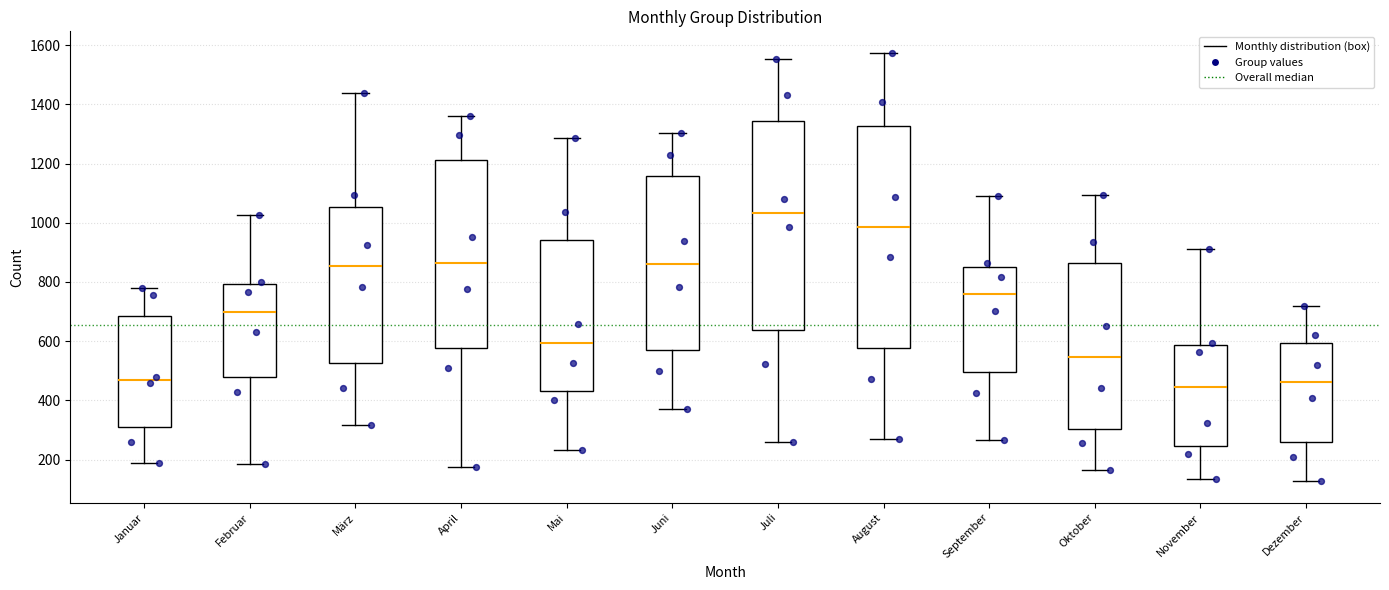

Which box's median line is the highest?

Juli